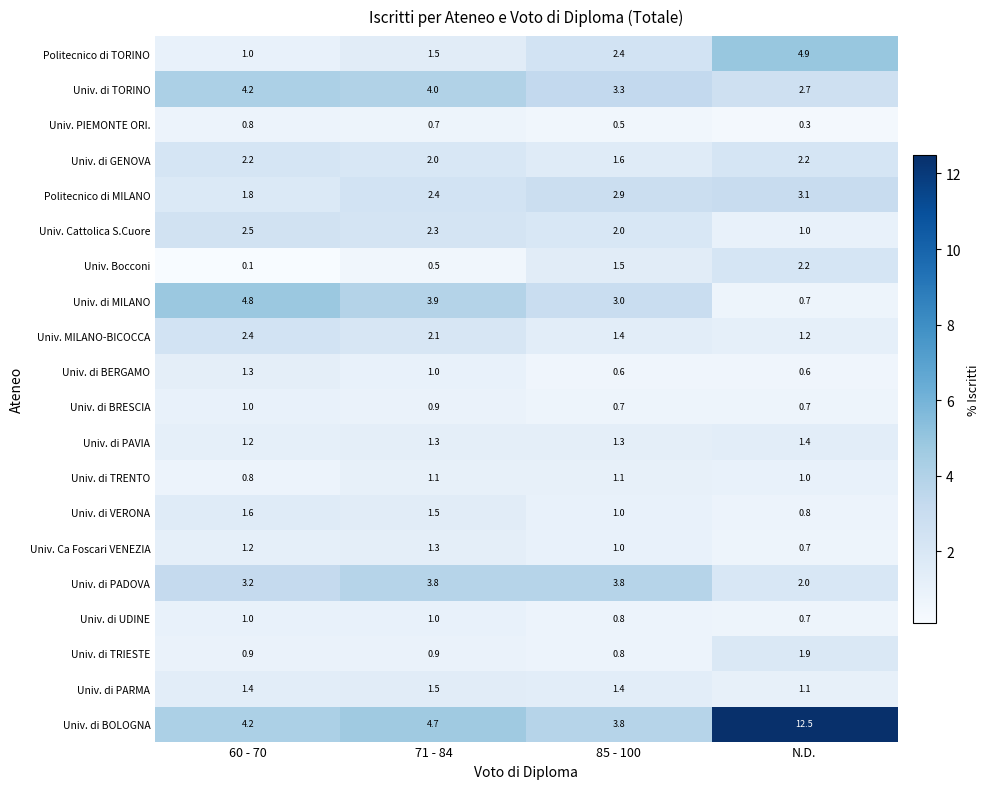

At which category does the chart reach its minimum across all series?

60 - 70